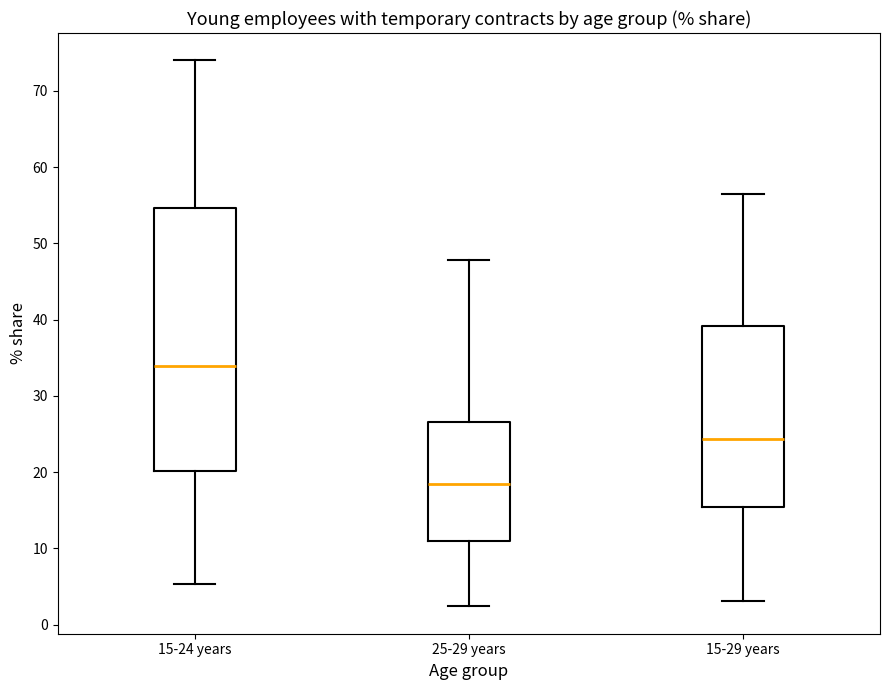

Which box's median line is the highest?

15-24 years